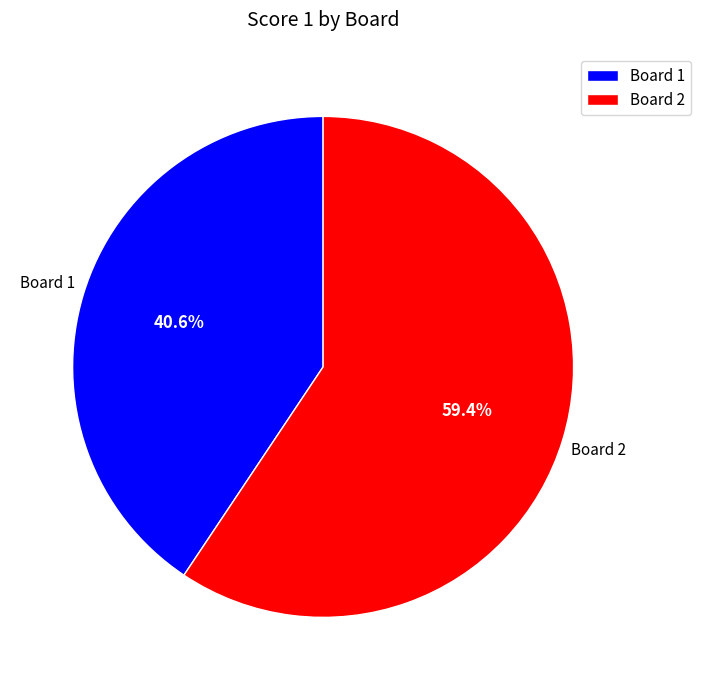

What is the majority slice?

Board 2